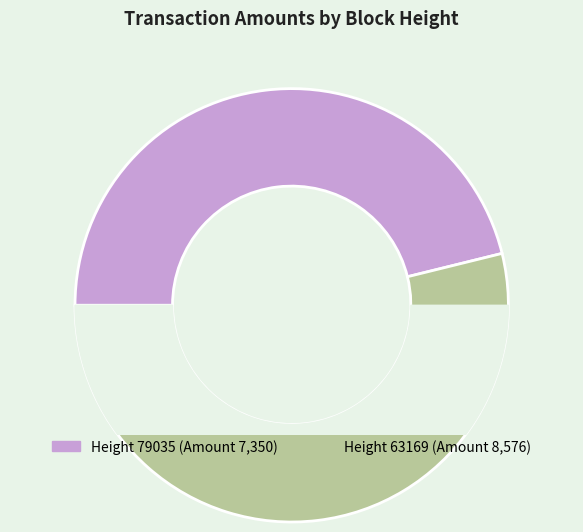

What percentage is the 63169 slice, to the nearest percent?

54%